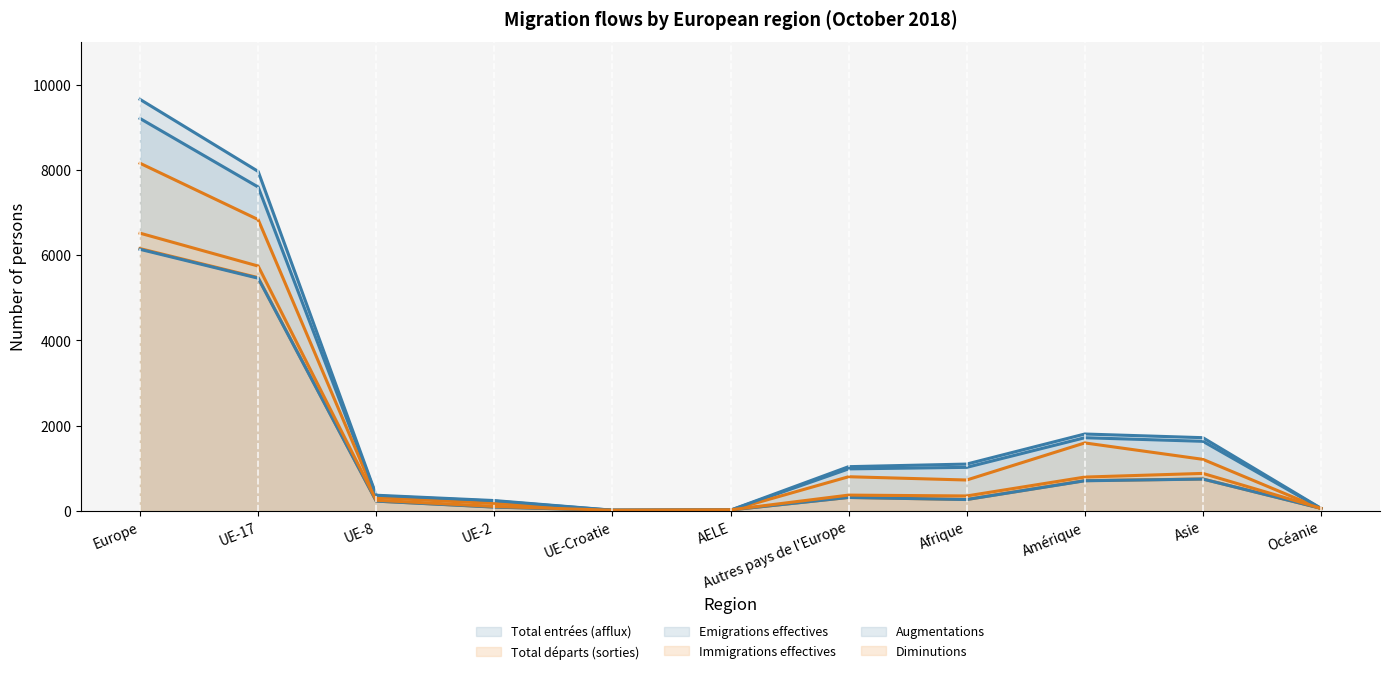

What are all the series names shown in the legend?

Total entrées (afflux), Total départs (sorties), Emigrations effectives, Immigrations effectives, Augmentations, Diminutions